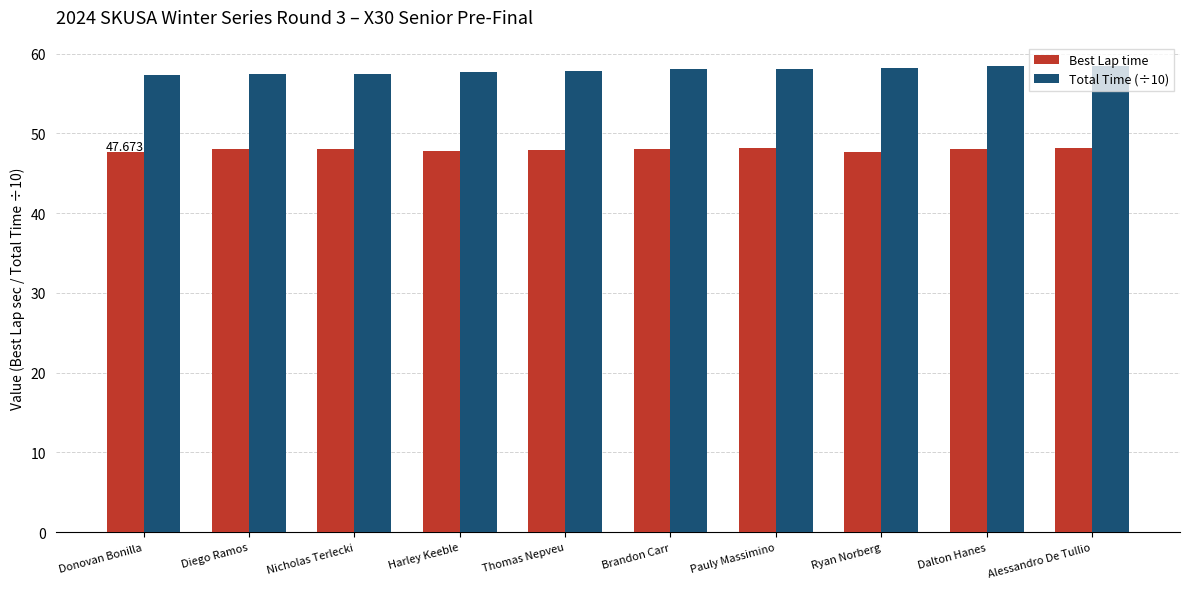

Is the value of Best Lap time at Ryan Norberg greater than the value of Total Time (÷10) at Brandon Carr?

No